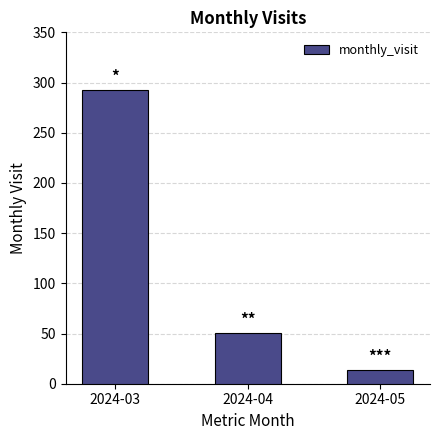

How many distinct data groups are displayed?

1